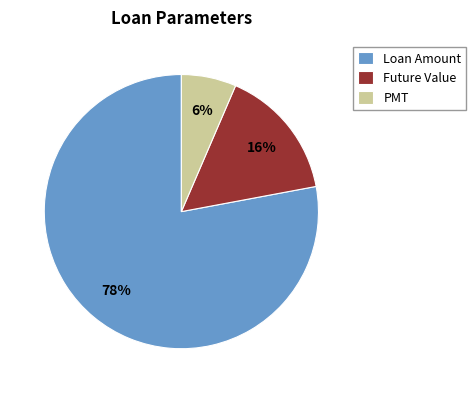

To the nearest percent, what portion does Future Value represent?

16%